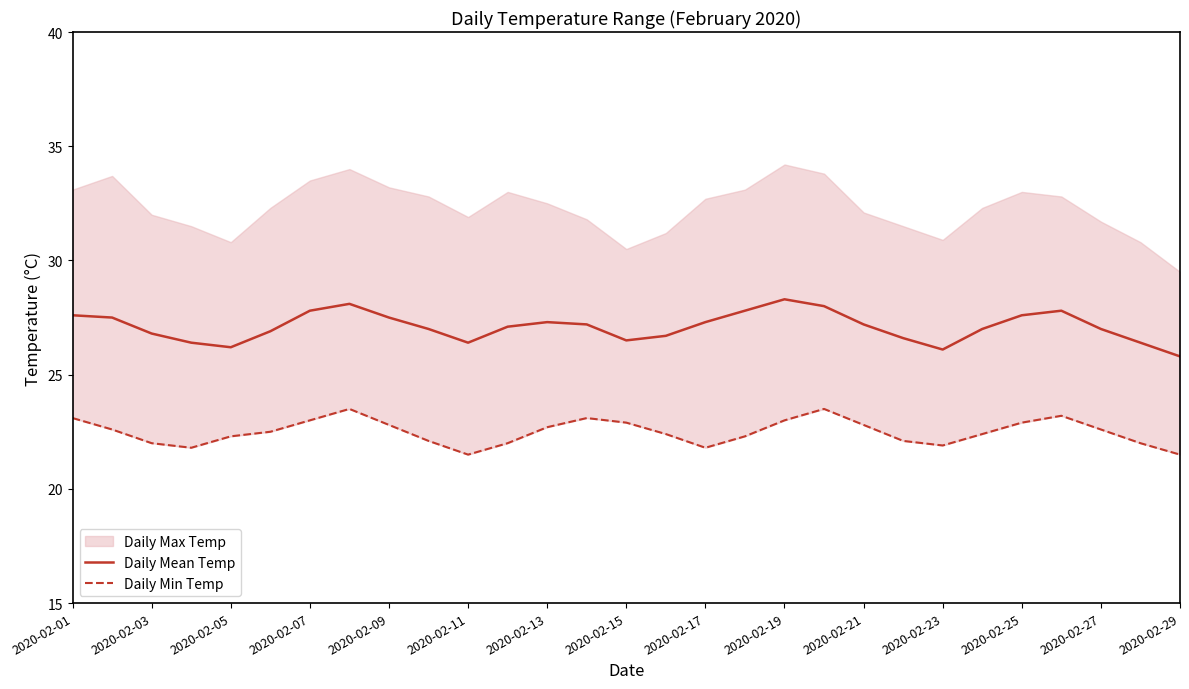

The Daily Mean Temp series shows 41.8 at 2020-02-27. True or false?

False